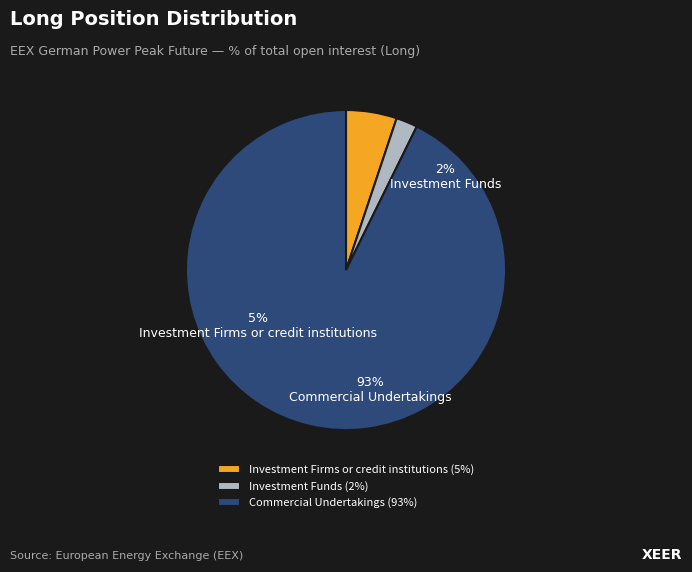

To the nearest percent, what is the combined percentage of Commercial Undertakings and Investment Funds?

95%